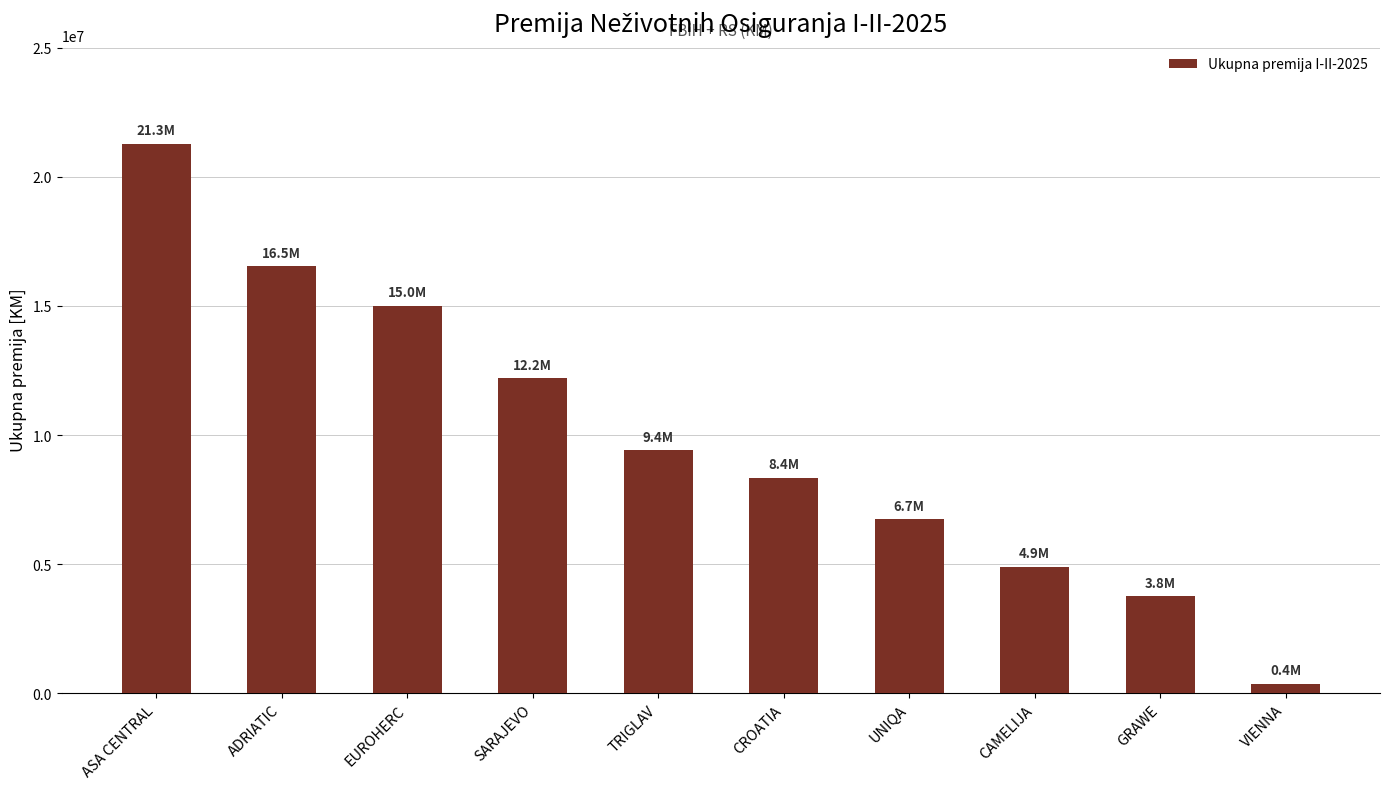

What is the sum of all values?

98579757